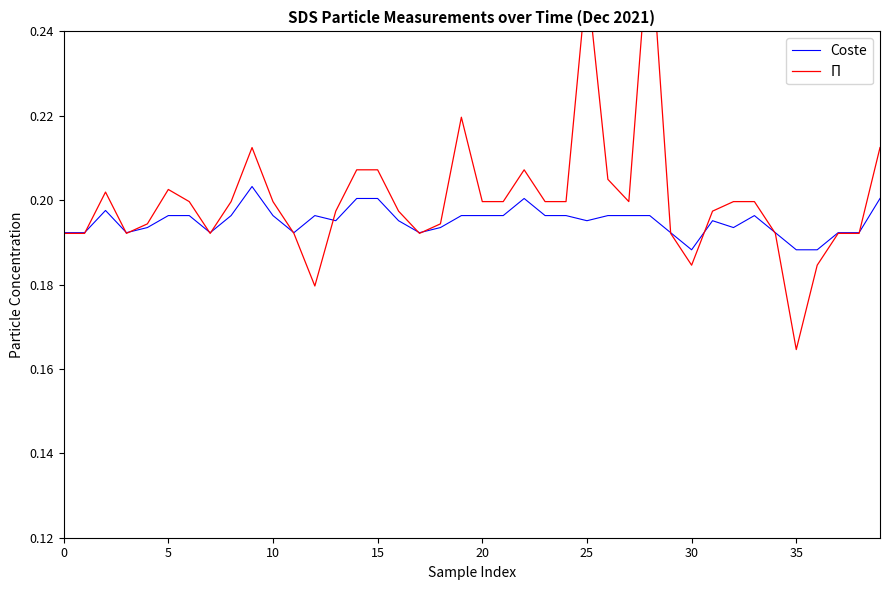

Which has a higher value, 18 or 10?

10